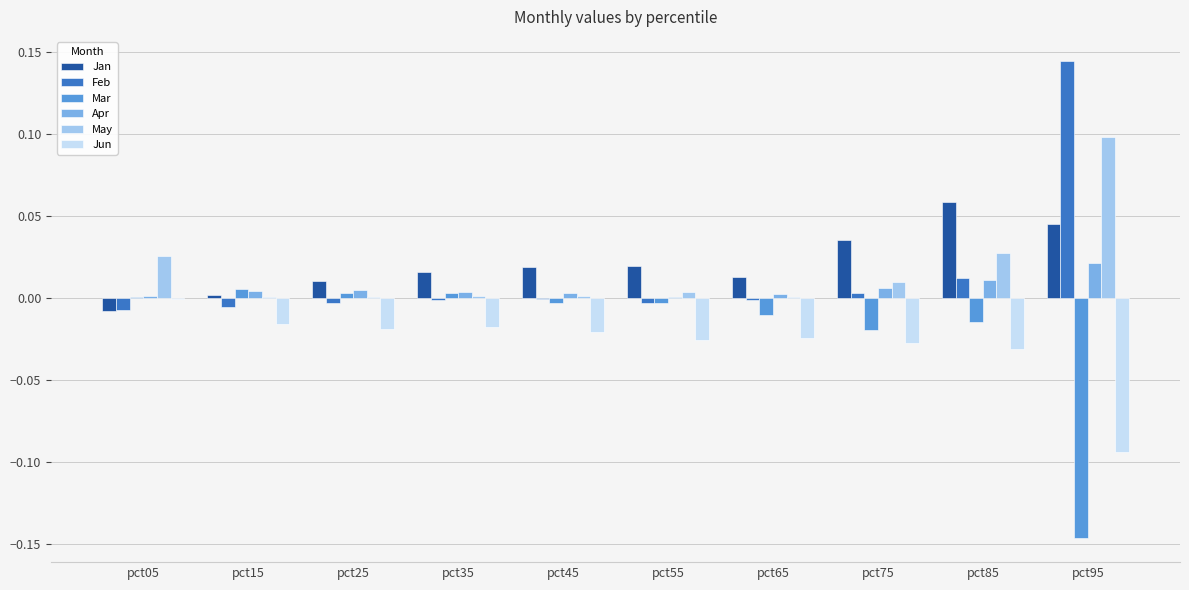

True or false: Jun has a value of -0.0 at pct05.

True